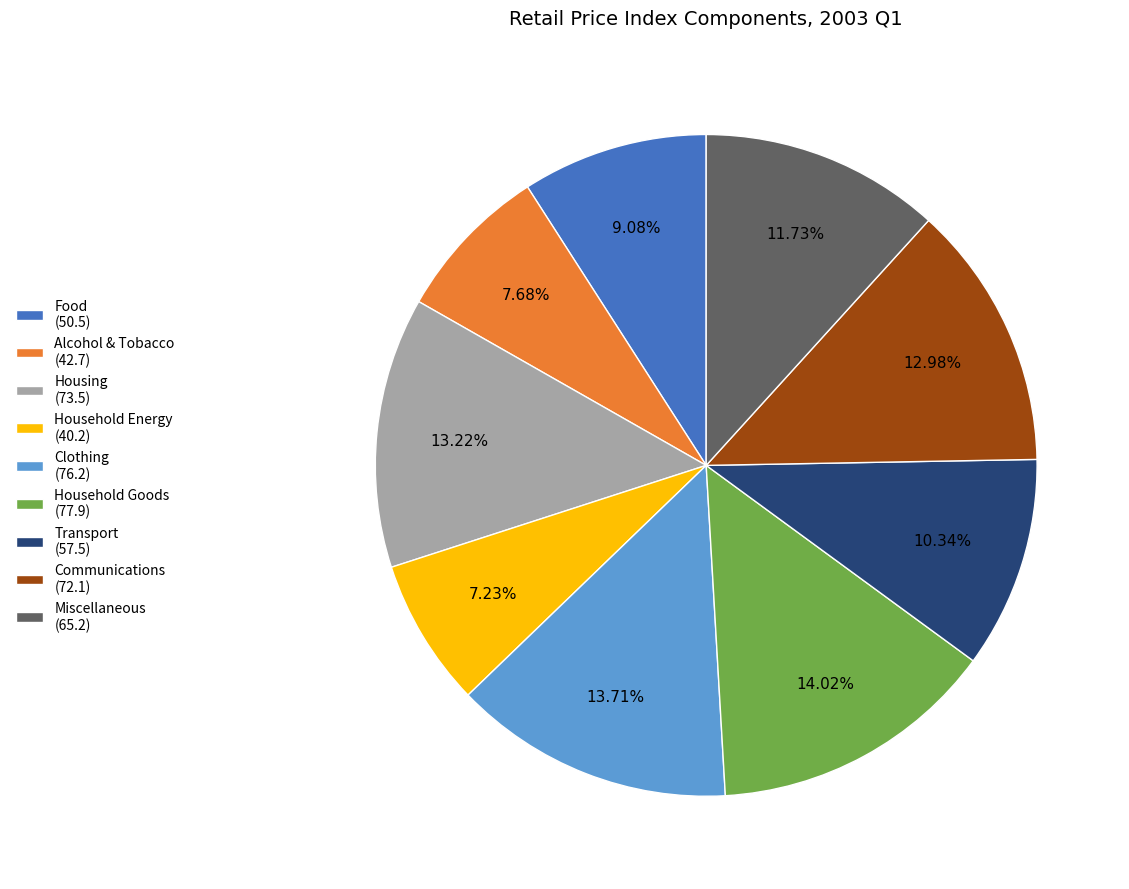

Approximately how many times larger is the value at Household Goods compared to Miscellaneous?

1.2